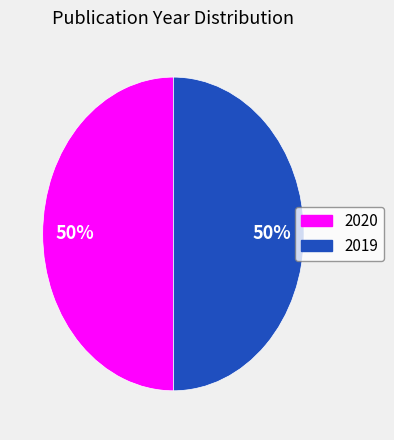

True or false: 2019 accounts for 50% of the total.

True